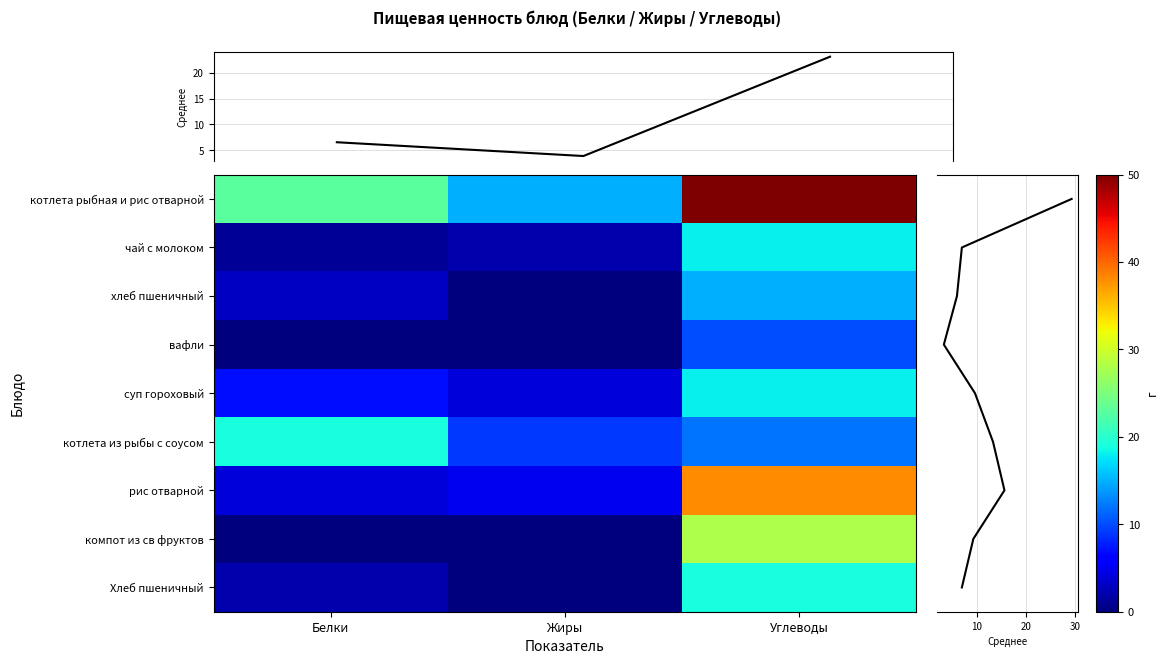

At which category does the chart reach its peak across all series?

Углеводы